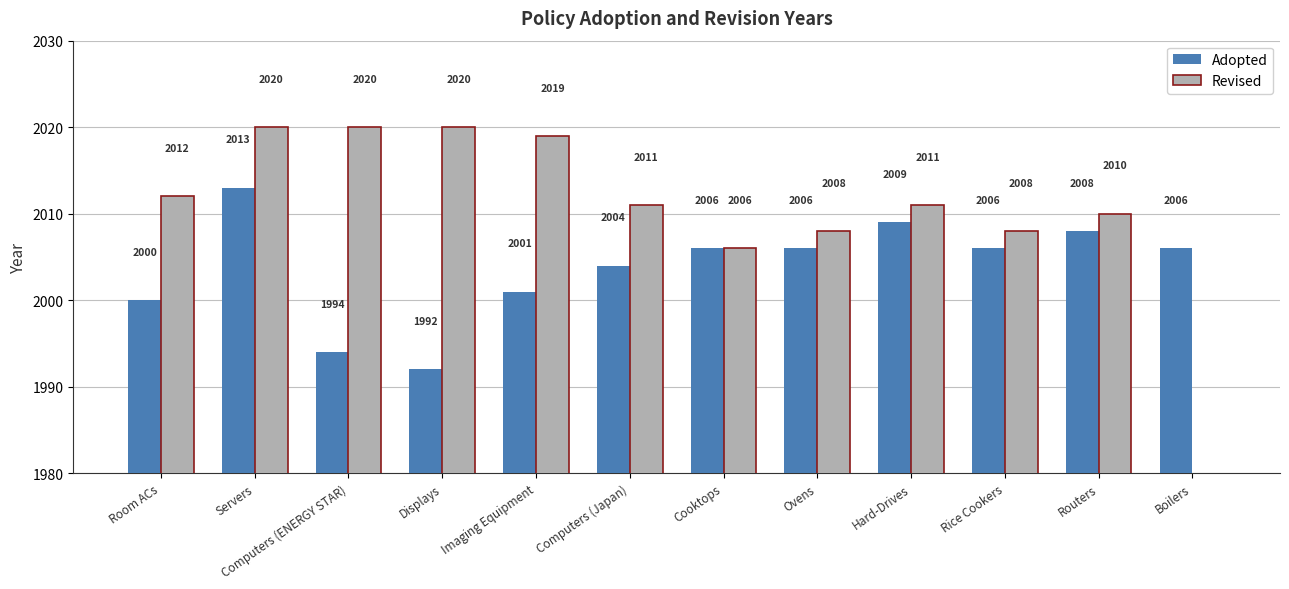

How many values in the Adopted series exceed 2006?

3